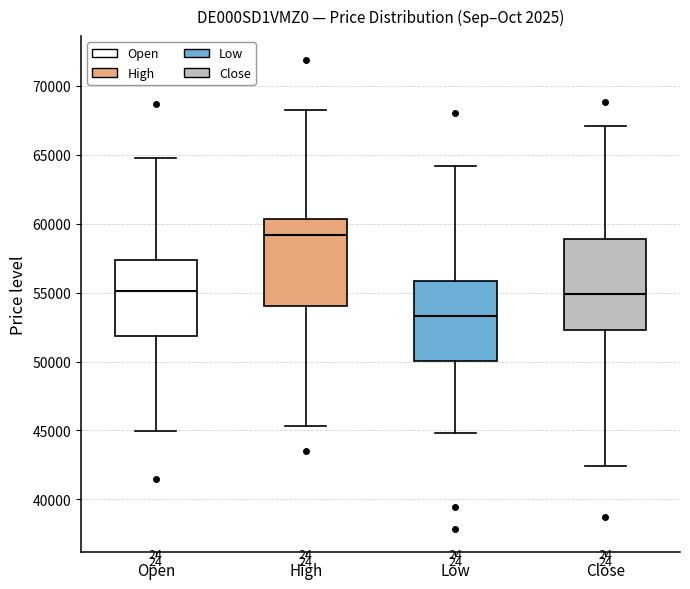

Reading left to right, transcribe this box plot: for each box, give where its median line is, the range the box spans, and where its two whiskers end, as read against the y-axis. The values are not printed on the chart, so give them approximately, as read against the axis.

Open: median 55000, box 52000 to 57500, whiskers 45000 to 64500
High: median 59000, box 54000 to 60500, whiskers 45500 to 68000
Low: median 53500, box 50000 to 56000, whiskers 45000 to 64000
Close: median 55000, box 52500 to 59000, whiskers 42500 to 67000